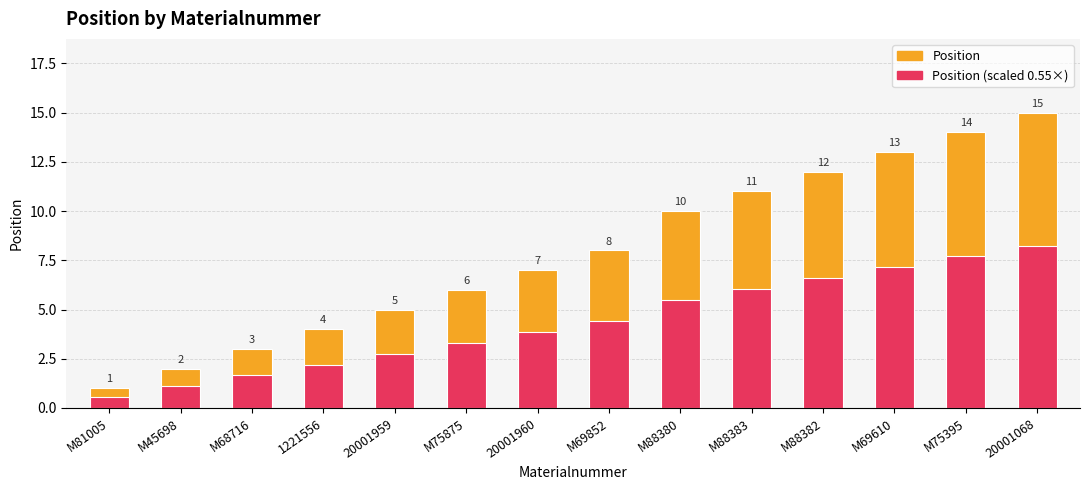

Reading left to right, extract all data points from this chart.

Position: 1.0	2.0	3.0	4.0	5.0	6.0	7.0	8.0	10.0	11.0	12.0	13.0	14.0	15.0
Position (scaled): 0.6	1.1	1.7	2.2	2.8	3.3	3.9	4.4	5.5	6.1	6.6	7.2	7.7	8.2